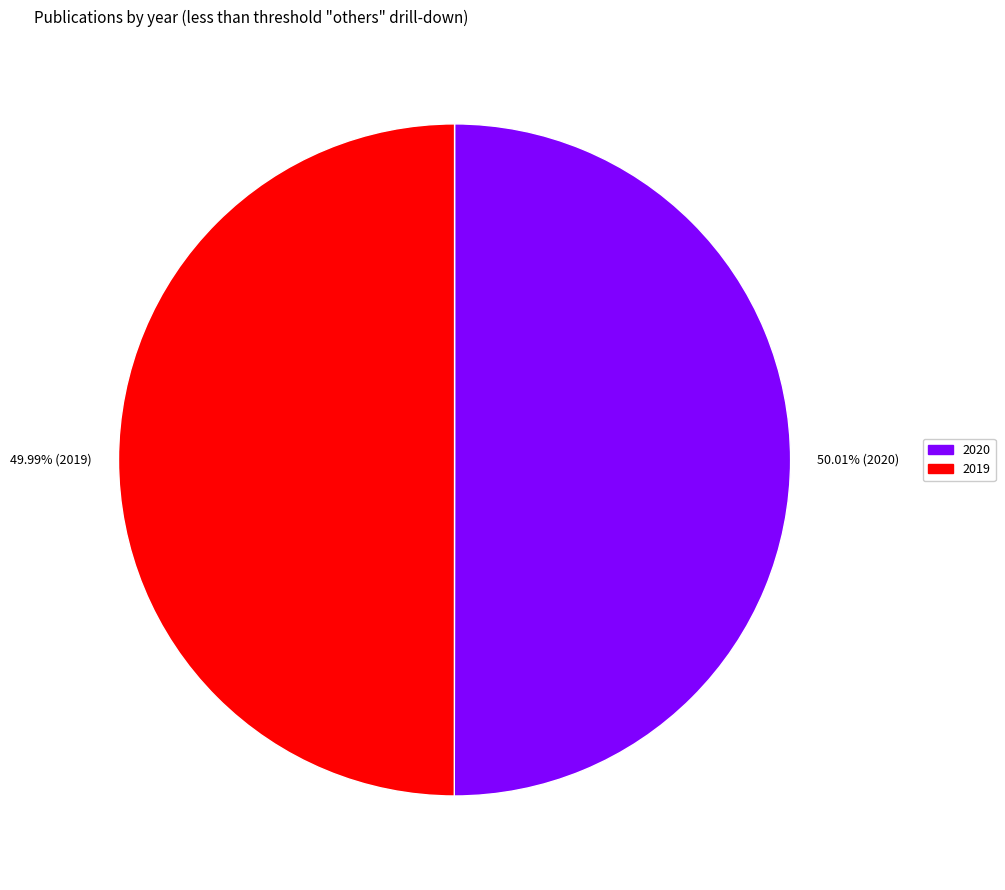

Is it true that 2020 is 50% of the pie?

True